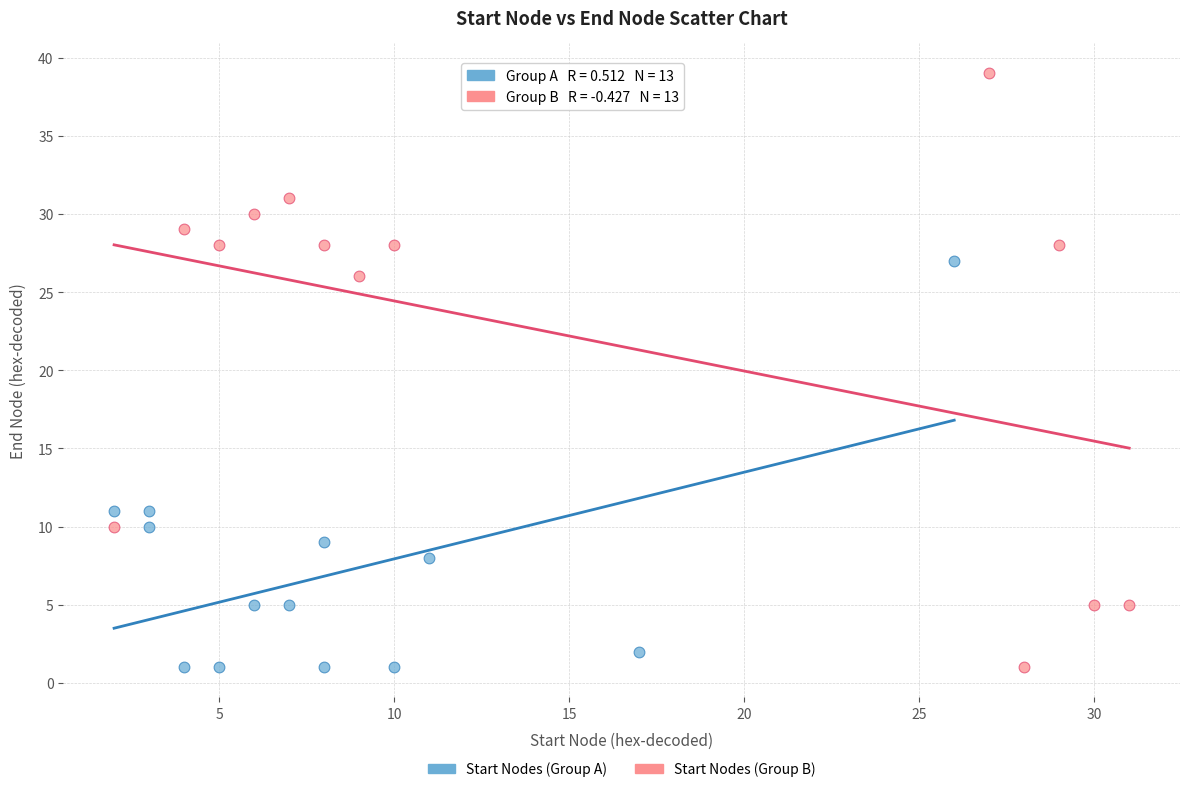

Which series has the widest spread of Y values?

Start Nodes (Group B)